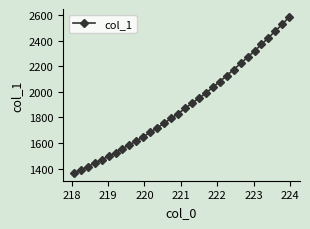

What is the difference between the second highest and second lowest values?

1134.4